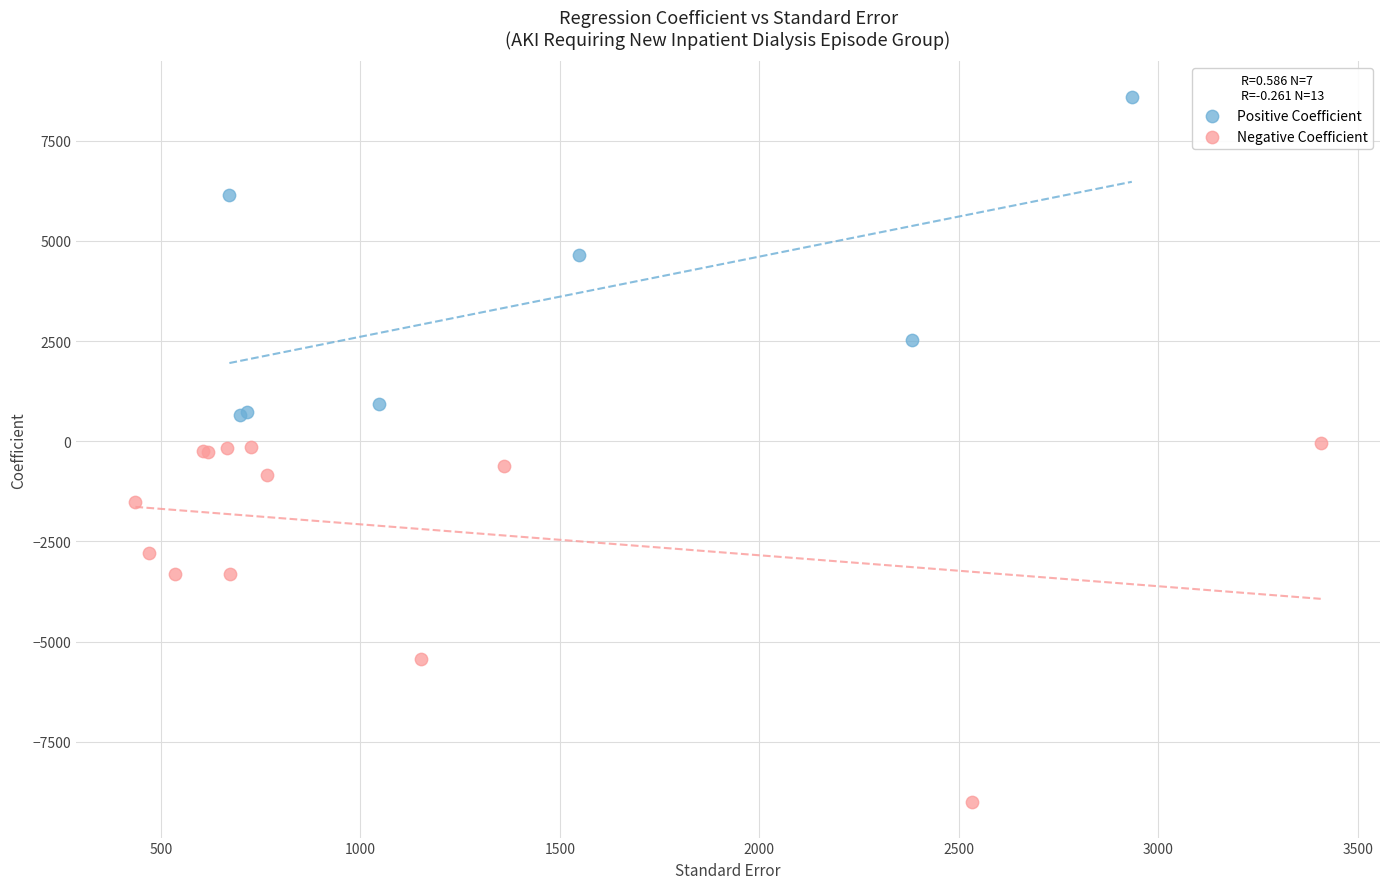

Which series contains the highest Y value?

Positive Coefficient